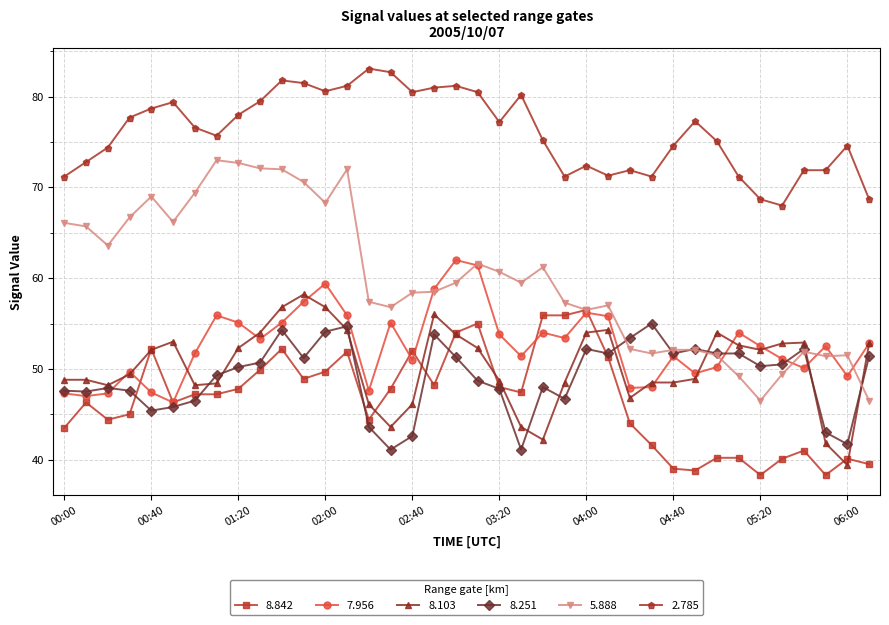

What is the value of the 8.842 point at the 23rd from the left?

55.9